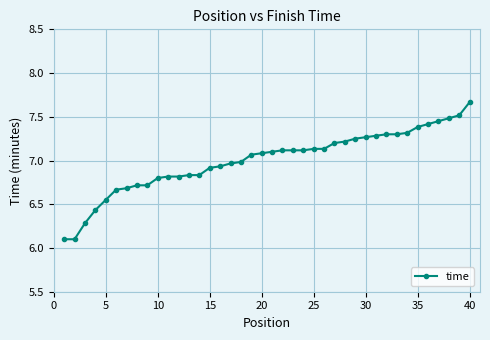

What is the smallest value displayed?

6.1